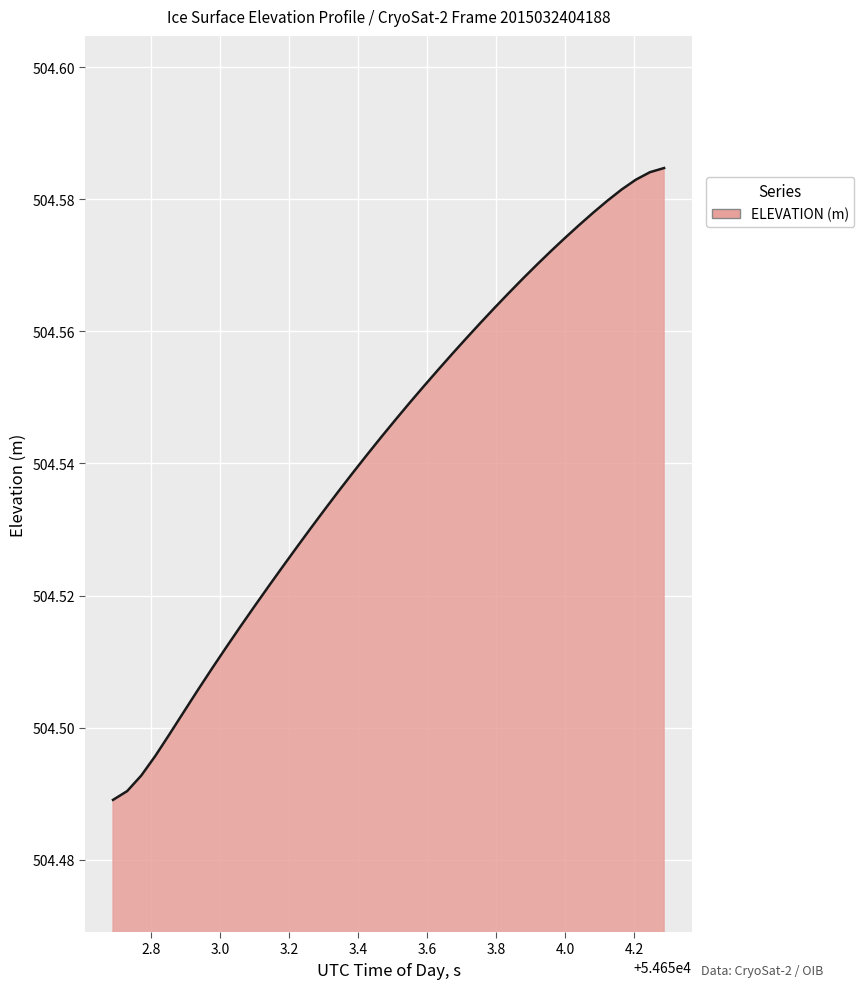

Reading left to right, transcribe all the data shown in this chart.

504.5	504.5	504.5	504.5	504.5	504.5	504.5	504.5	504.5	504.5	504.5	504.5	504.5	504.5	504.5	504.5	504.5	504.5	504.5	504.5	504.5	504.5	504.6	504.6	504.6	504.6	504.6	504.6	504.6	504.6	504.6	504.6	504.6	504.6	504.6	504.6	504.6	504.6	504.6	504.6